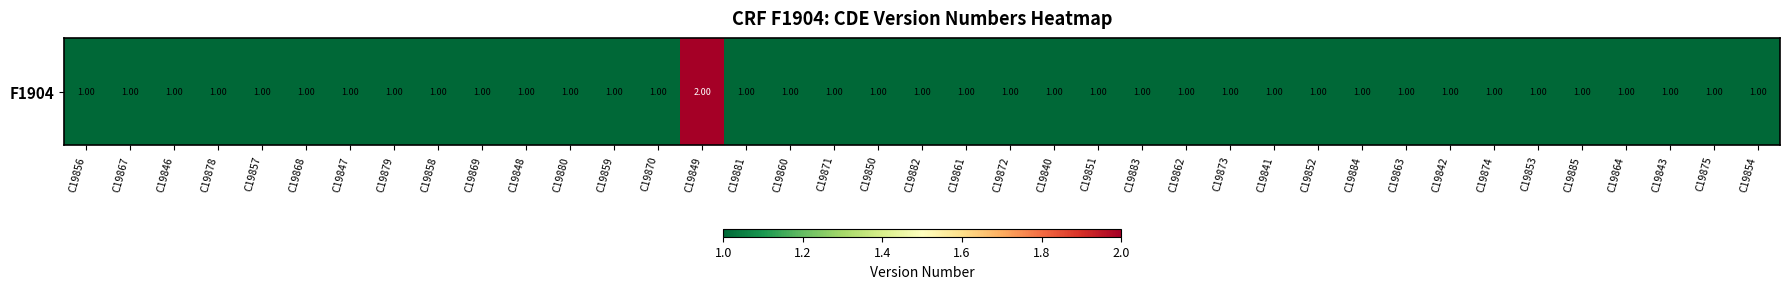

What is the maximum value shown in the chart?

2